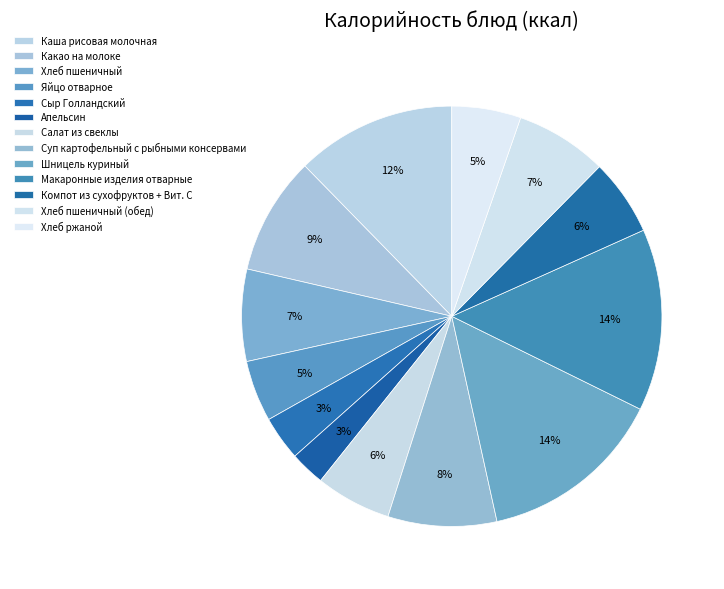

To the nearest percent, what is the combined percentage of Хлеб пшеничный (обед) and Апельсин?

10%